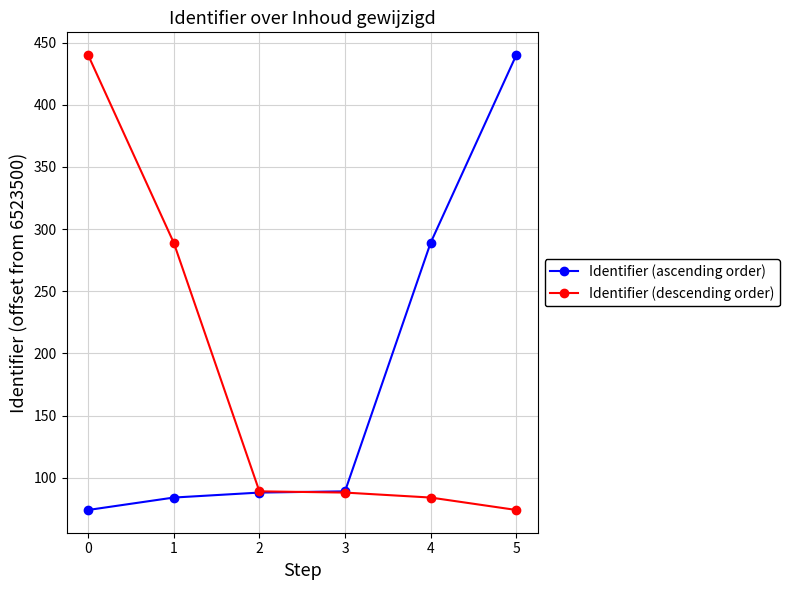

Is this an area chart (filled region under the line)?

No